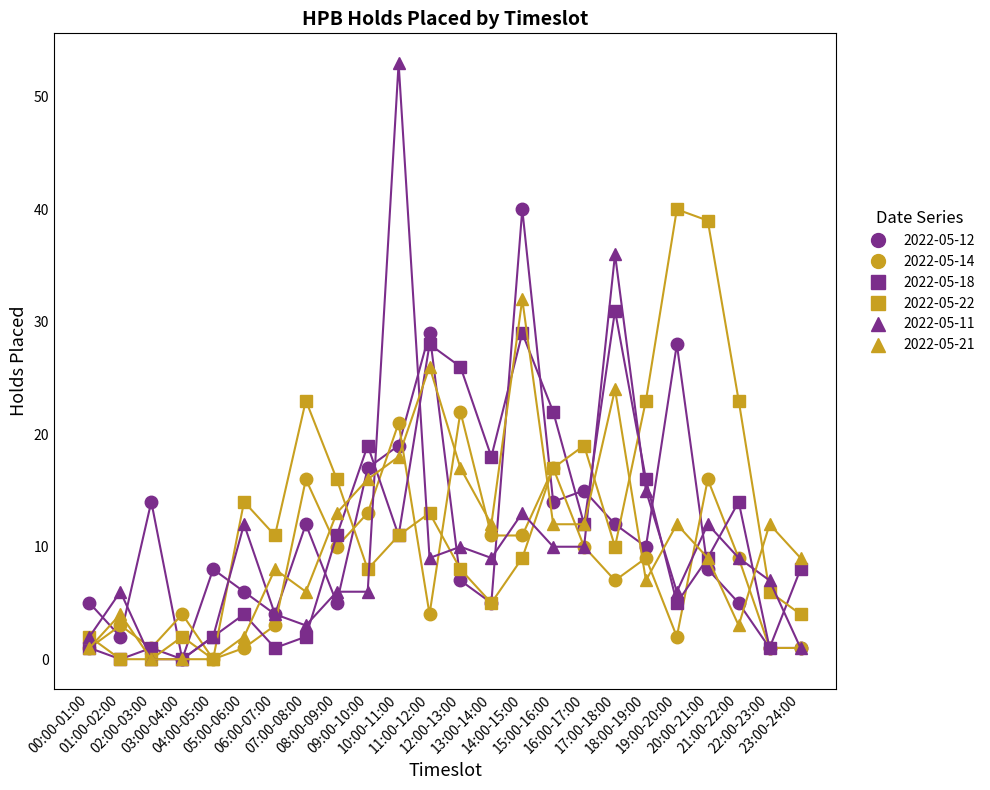

What are all the series names shown in the legend?

2022-05-12, 2022-05-14, 2022-05-18, 2022-05-22, 2022-05-11, 2022-05-21